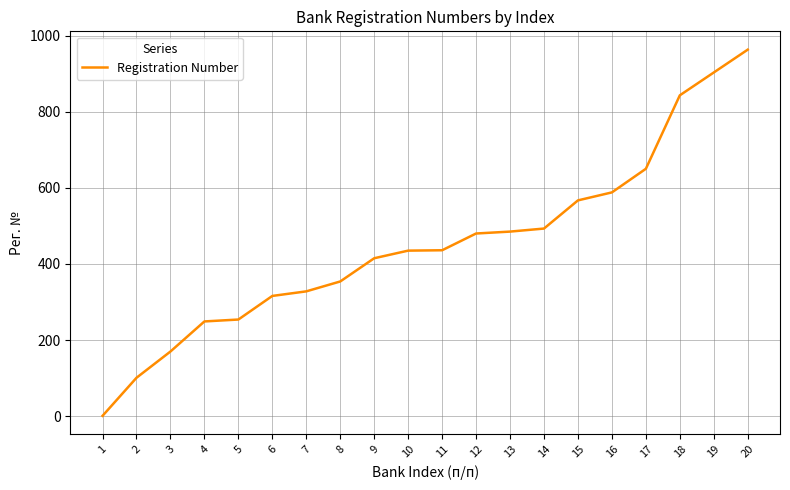

What is the difference between the maximum and minimum values?

962